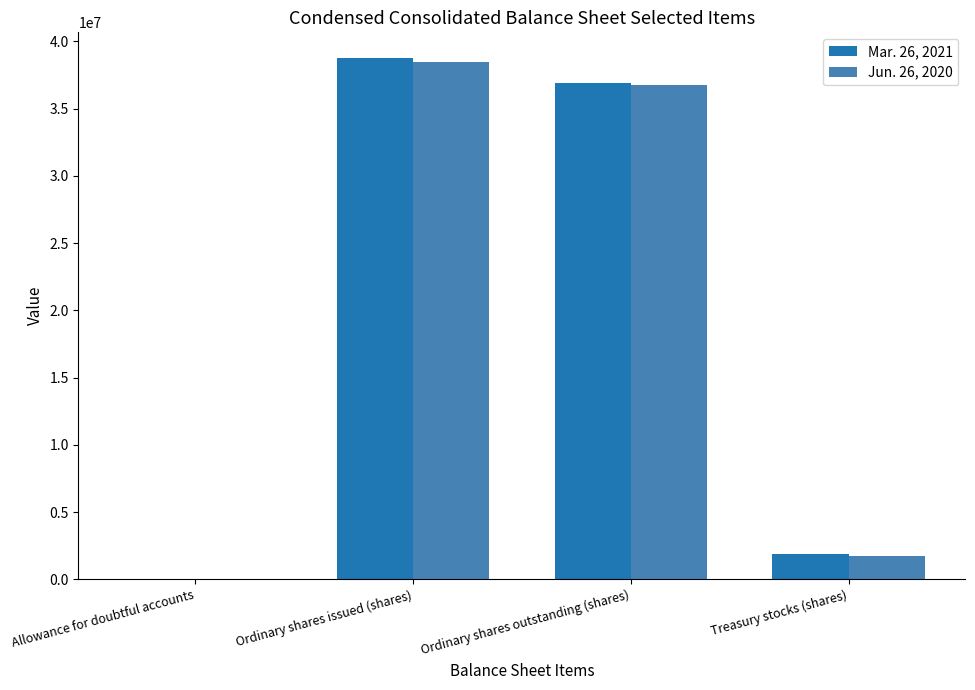

Is it true that Jun. 26, 2020 equals 24230993 at Ordinary shares outstanding (shares)?

False